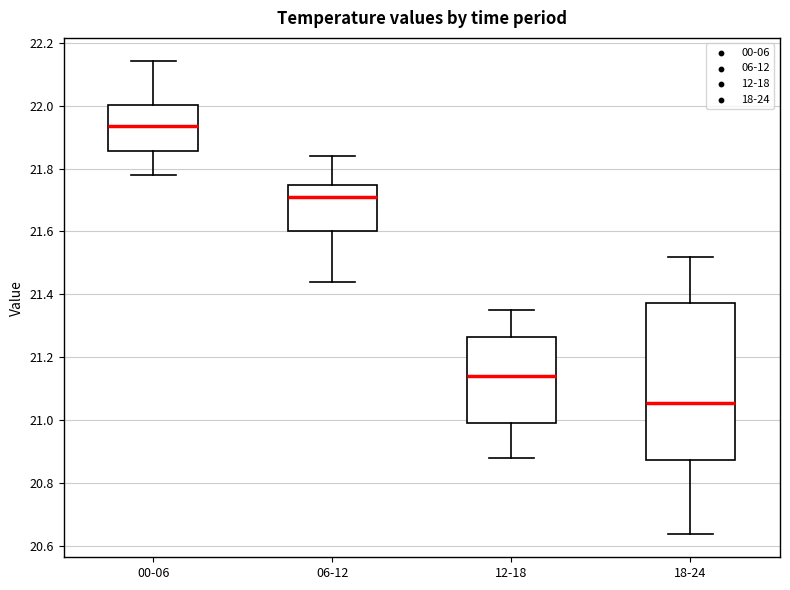

Comparing the boxes themselves (not the whiskers), which one is the tallest?

18-24